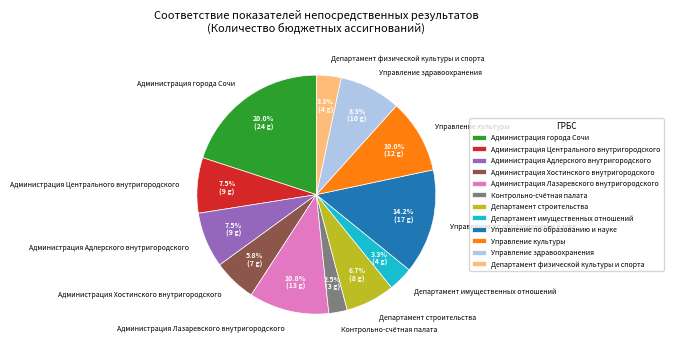

How many segments does this pie chart have?

12